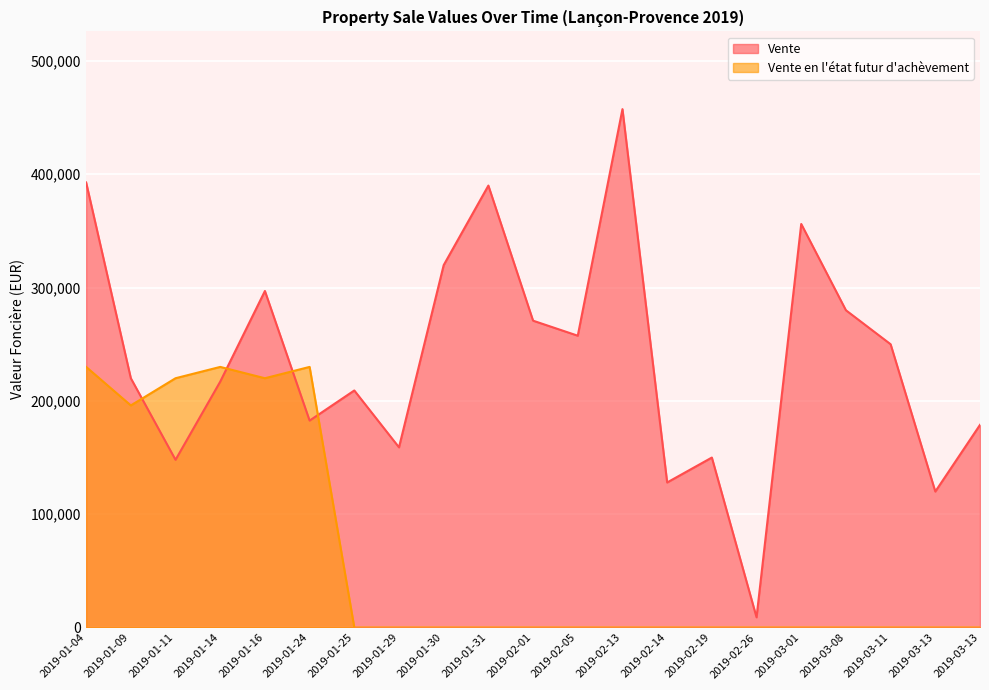

How many values in the Vente series exceed 220000?

10